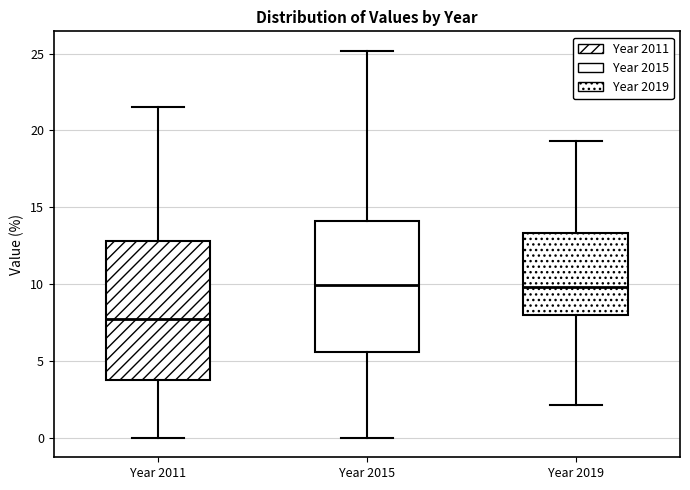

Reading left to right, transcribe this box plot: for each box, give where its median line is, the range the box spans, and where its two whiskers end, as read against the y-axis. The values are not printed on the chart, so give them approximately, as read against the axis.

Year 2011: median 8.0, box 4.0 to 13.0, whiskers 0.0 to 21.5
Year 2015: median 10.0, box 5.5 to 14.0, whiskers 0.0 to 25.0
Year 2019: median 10.0, box 8.0 to 13.5, whiskers 2.0 to 19.5